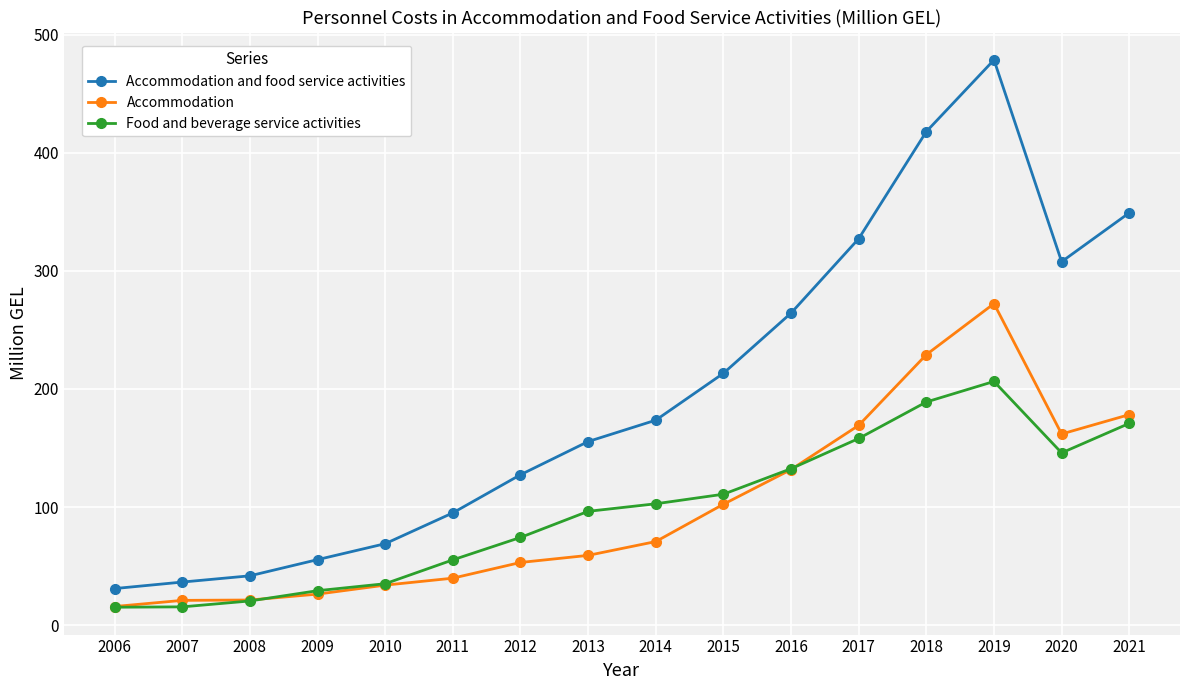

What is the spread (max minus min) of values at 2014?

102.8